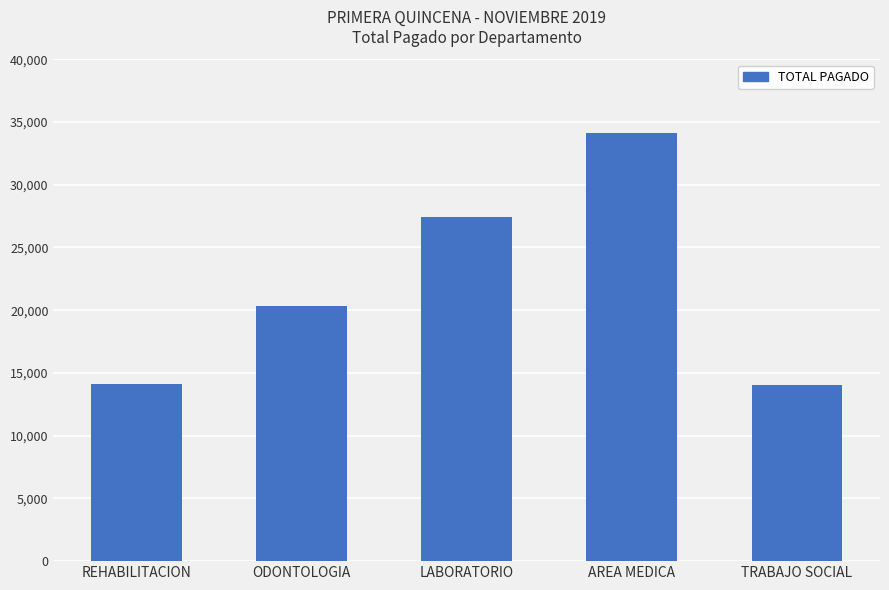

What is the ratio of the value at REHABILITACION to the value at ODONTOLOGIA?

0.7